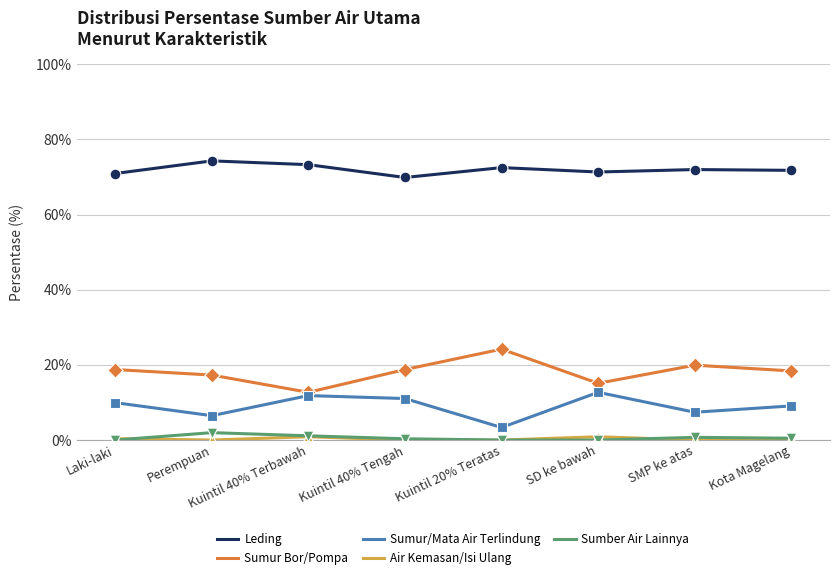

What is the highest value of the Sumur/Mata Air Terlindung series?

12.7